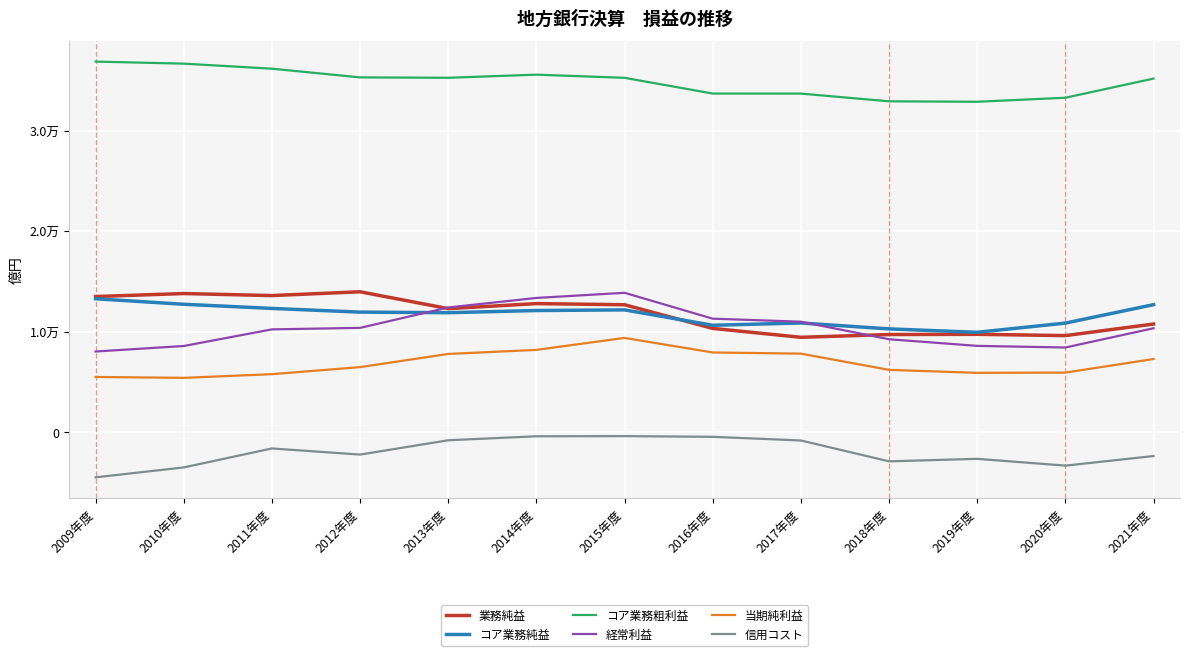

Does the chart have visible grid lines?

Yes